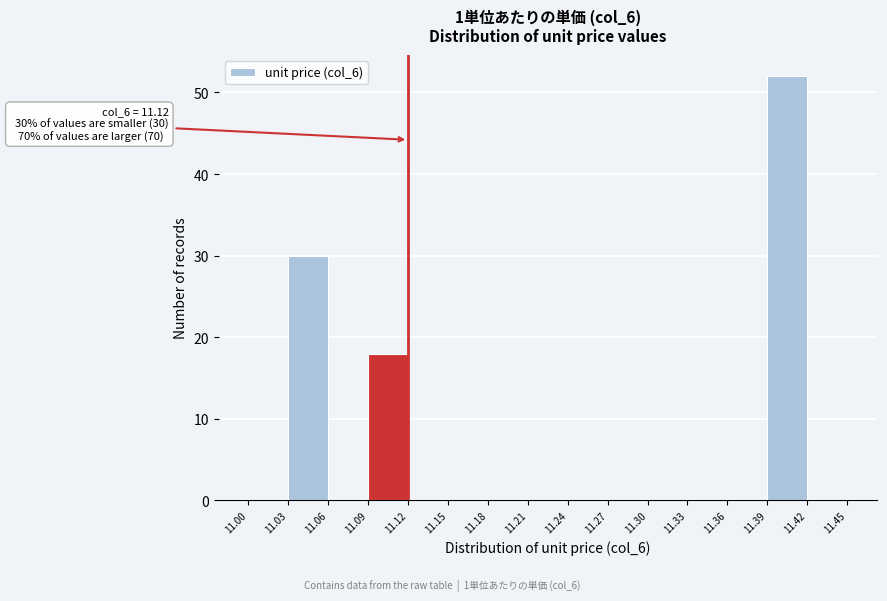

Which range on the x-axis has the tallest bar?

11.39 to 11.42